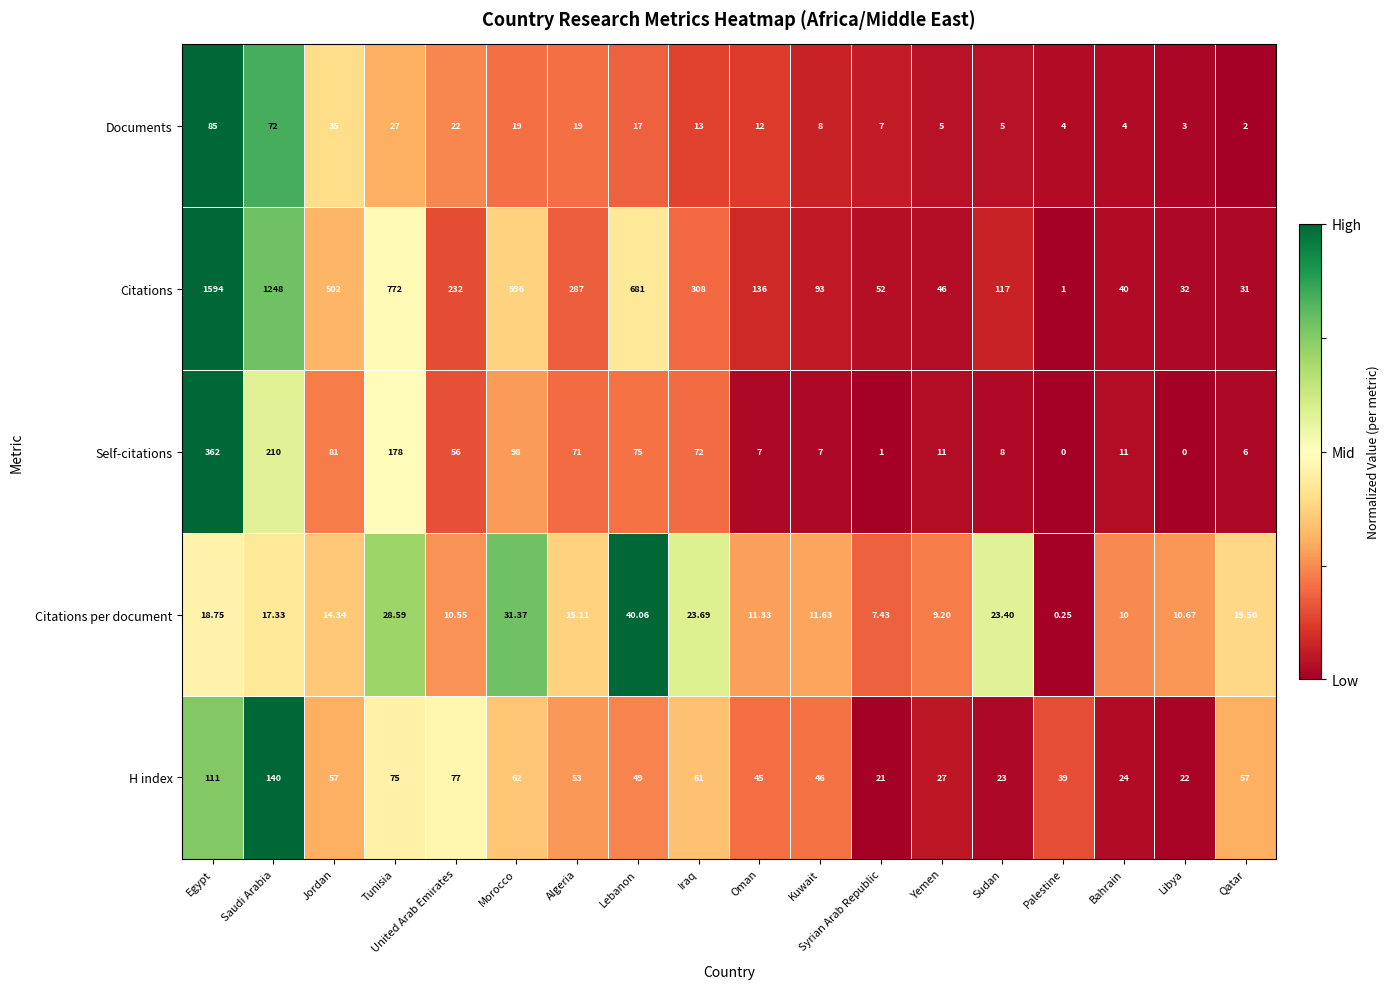

List the series in order of their peak value, lowest first.

Citations per document, Documents, H index, Self-citations, Citations